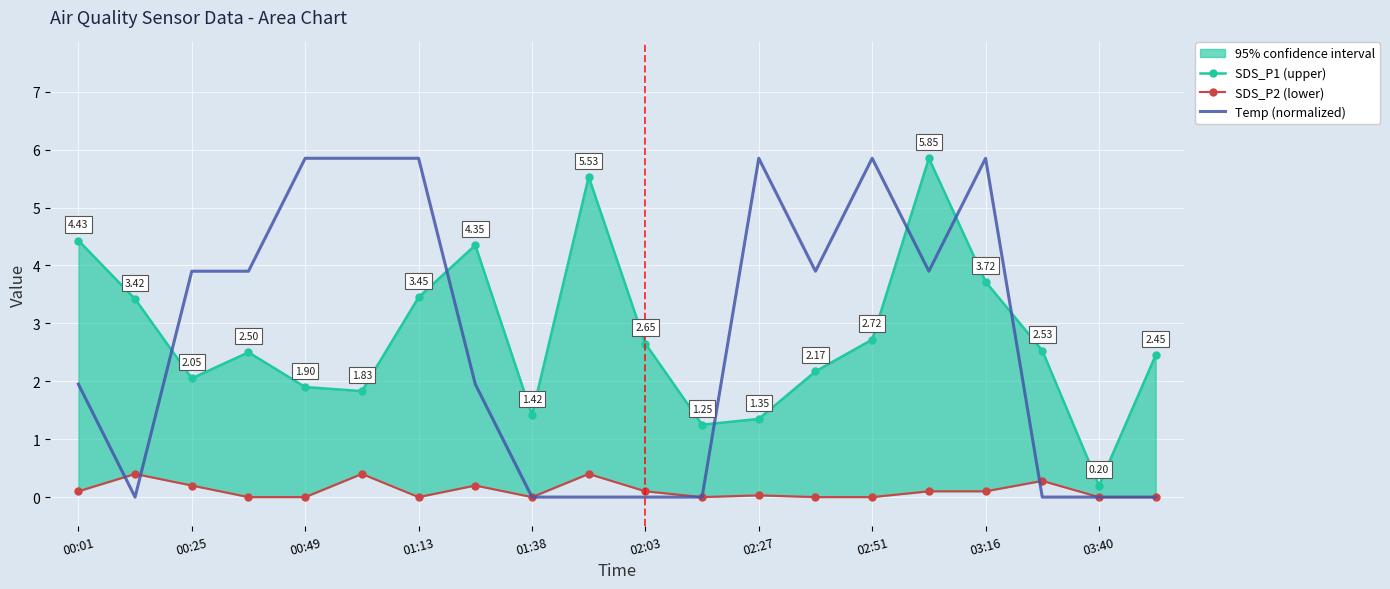

What is the average value of the SDS_P1 (upper) series?

2.8